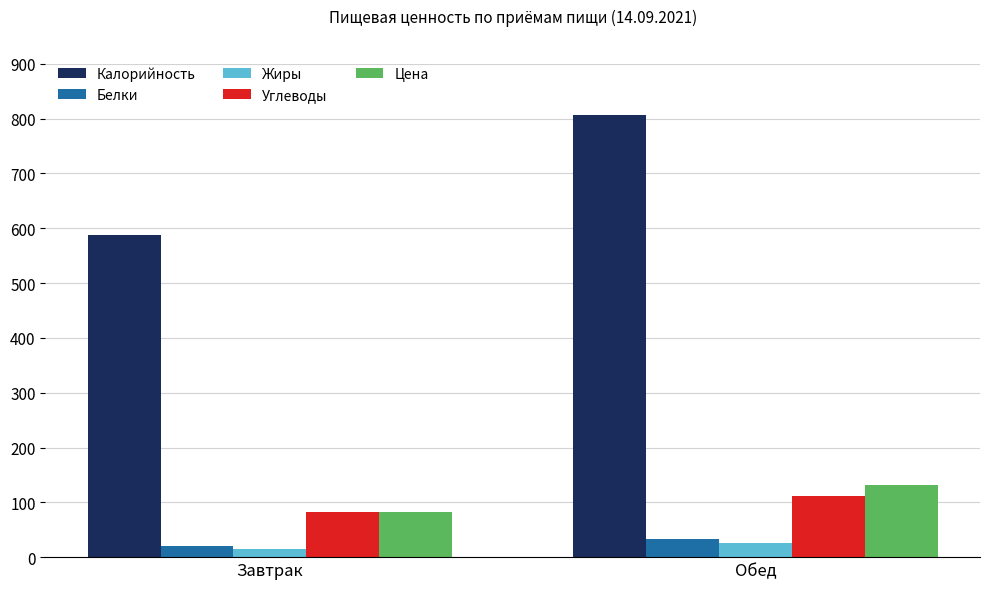

How many bars are there in each group?

5